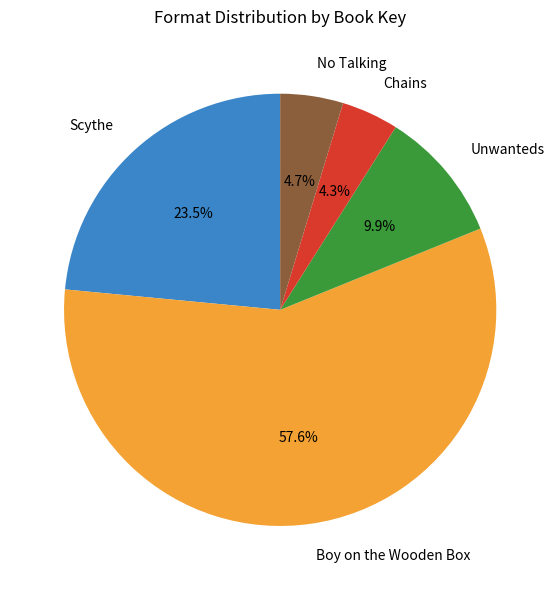

Between Scythe and Boy on the Wooden Box, which is larger?

Boy on the Wooden Box